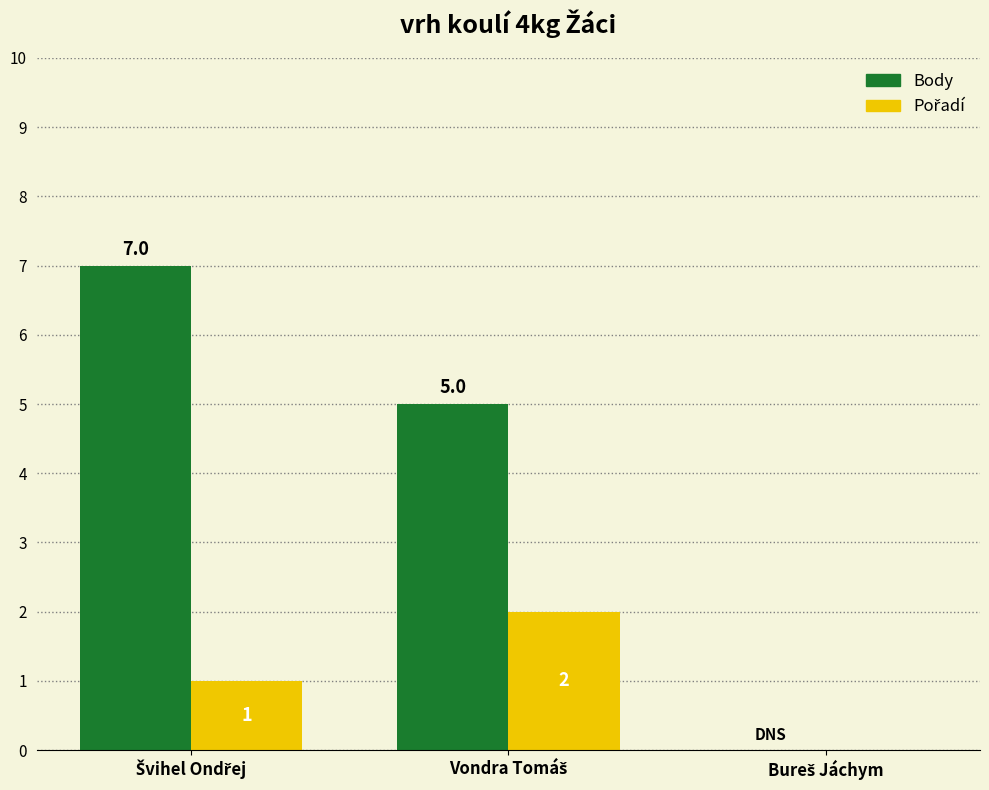

Between Švihel Ondřej and Vondra Tomáš, which series saw the biggest shift?

Body